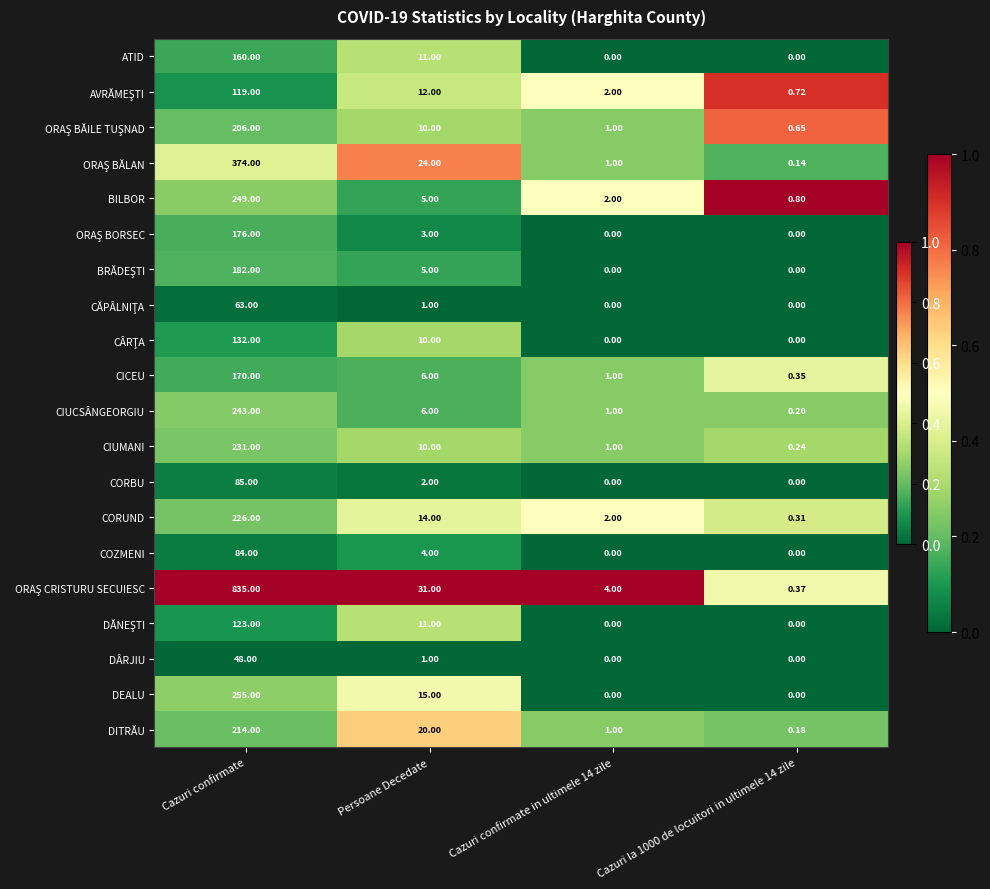

Where is CICEU nearest to the value 85?

Persoane Decedate